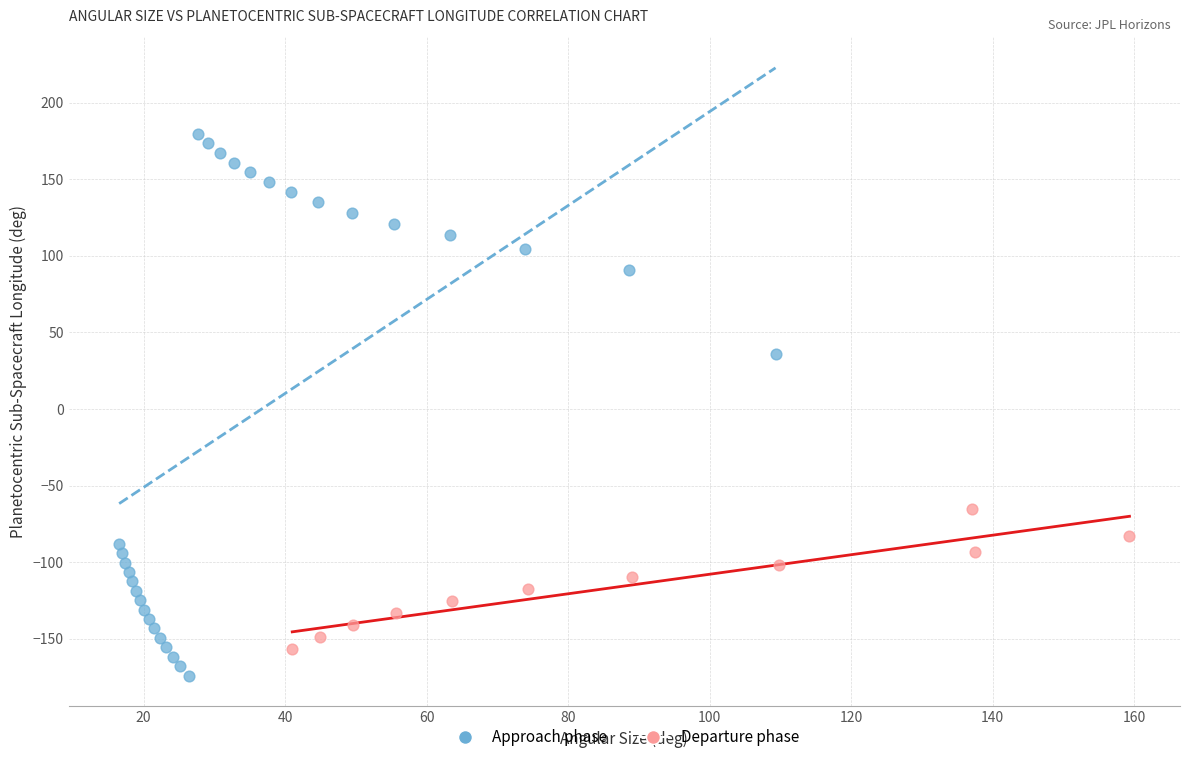

What are all the series names shown in the legend?

Approach phase, Departure phase